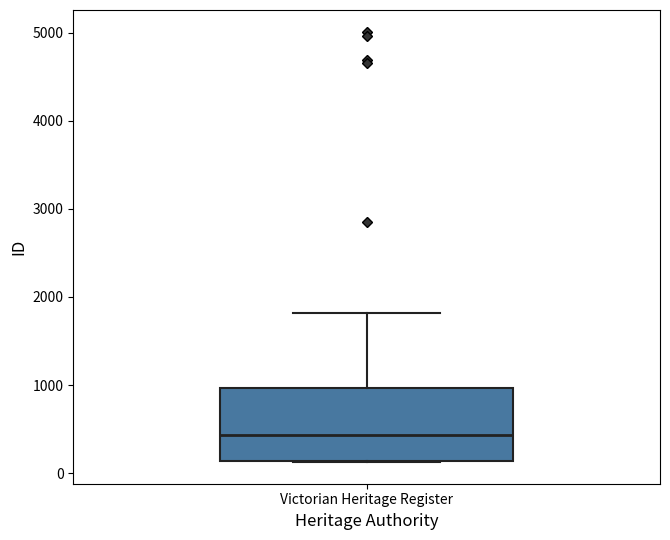

Read this box plot against the y-axis: the position of the median line, the range covered by the box, and the ends of both whiskers. The values are not printed on the chart, so give them approximately, as read against the axis.

median 400, box 100 to 1000, whiskers 100 to 1800